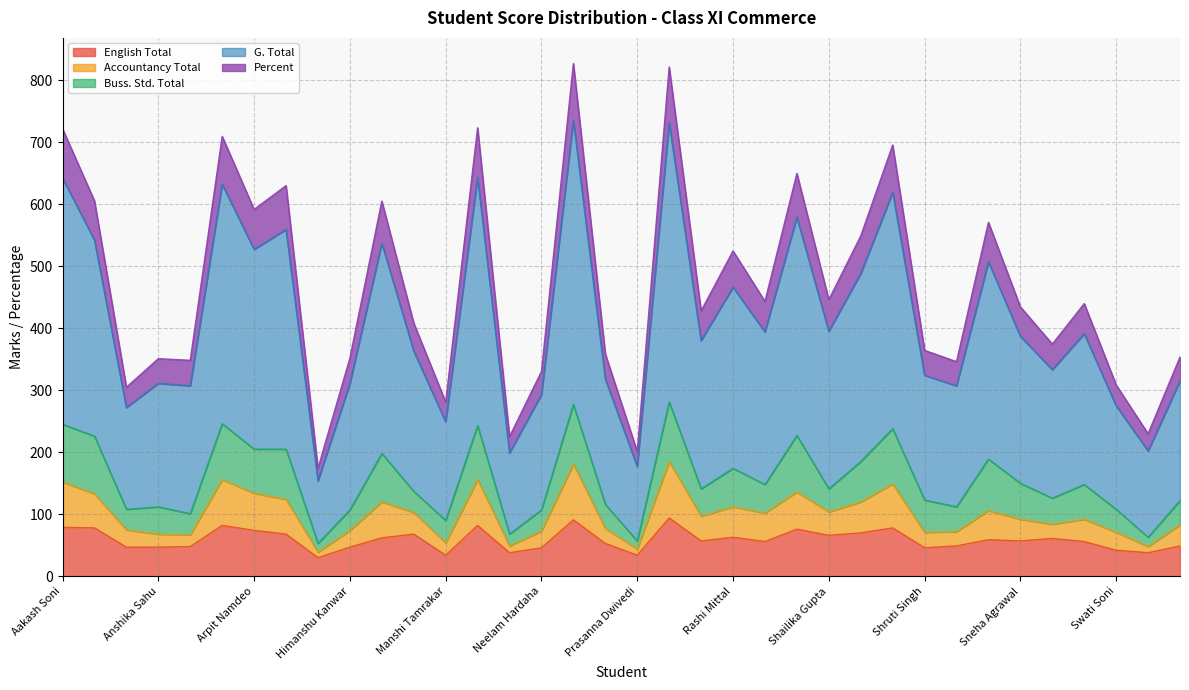

In Accountancy Total, how many points are higher than both neighbors (excluding endpoints)?

10